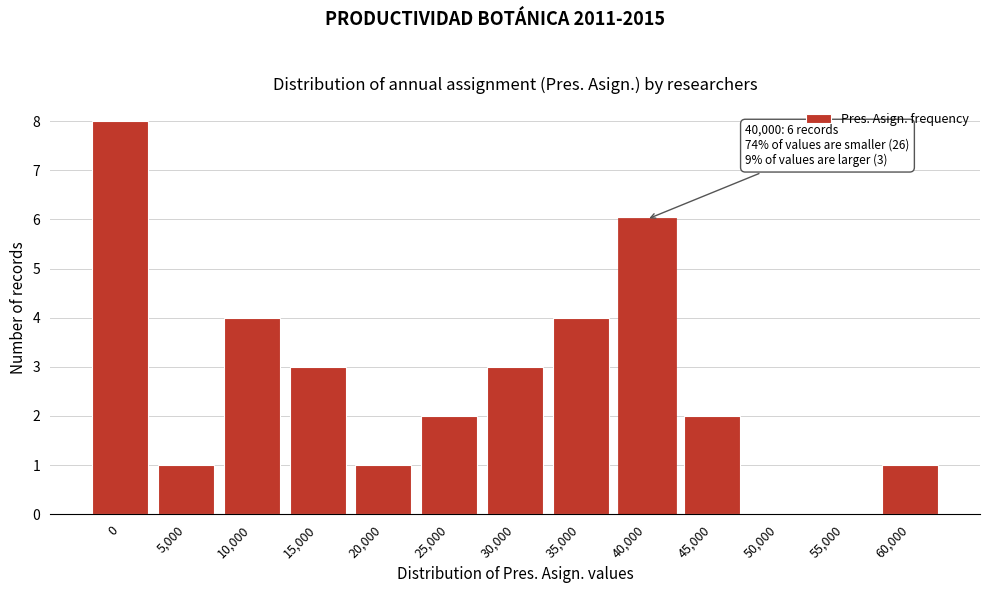

Reading left to right, list all the values displayed in this chart.

0=8	5,000=1	10,000=4	15,000=3	20,000=1	25,000=2	30,000=3	35,000=4	40,000=6	45,000=2	50,000=0	55,000=0	60,000=1